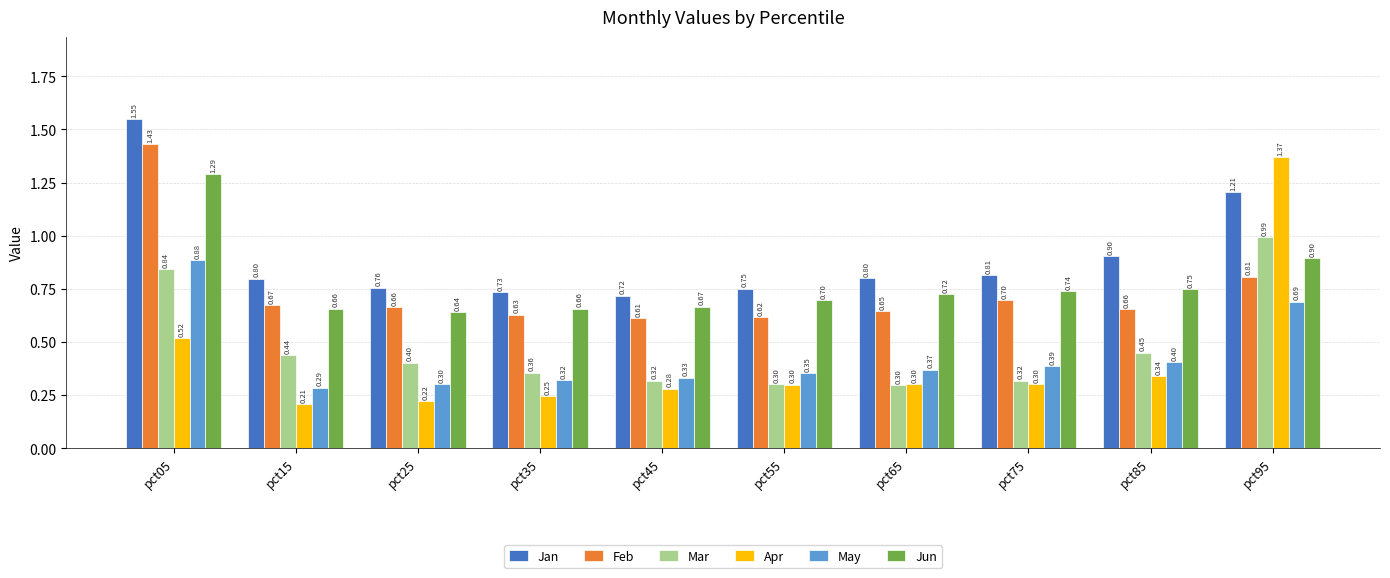

Does the chart contain stacked bars?

No